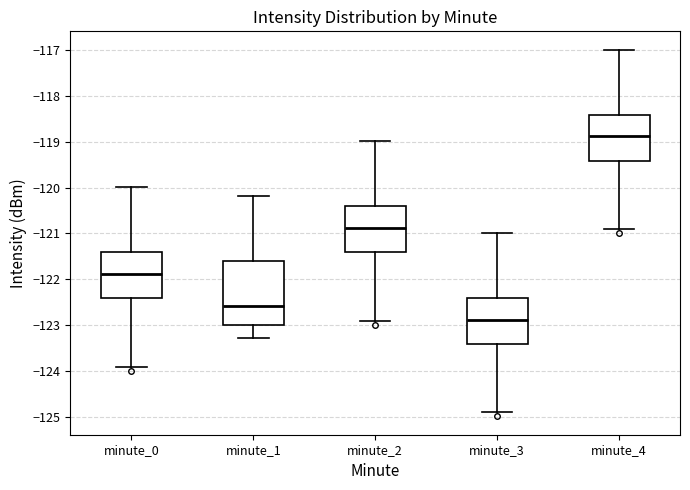

Where does the upper whisker of the box for minute_3 end on the y-axis? The values are not printed on the chart, so give them approximately, as read against the axis.

-121.0